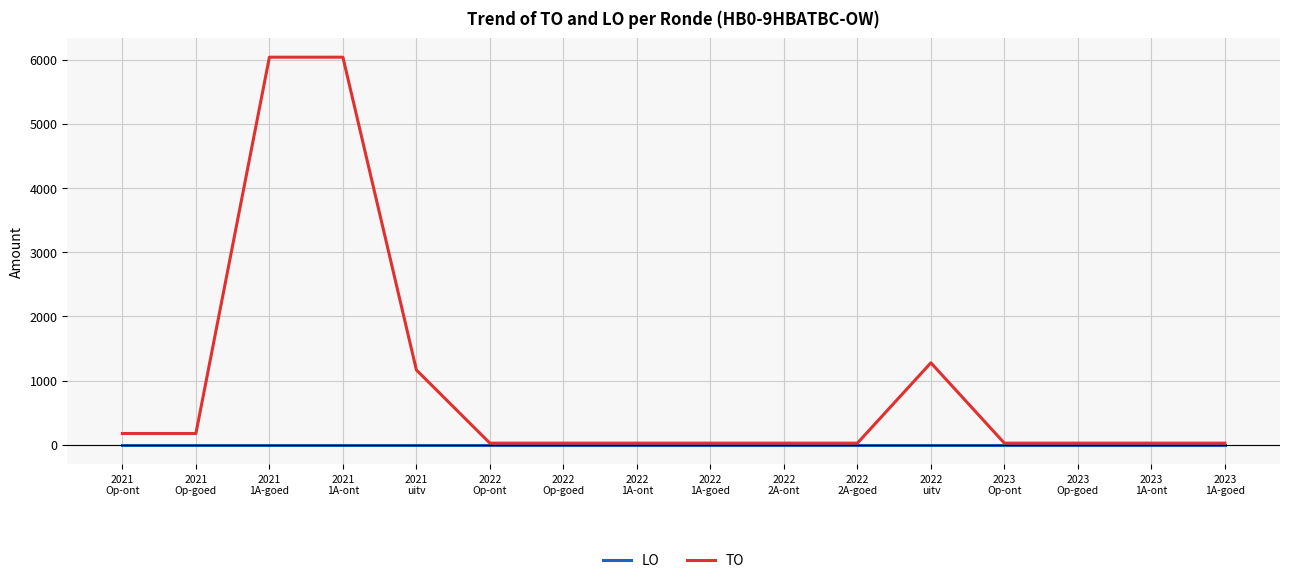

What is the highest value of the TO series?

6036